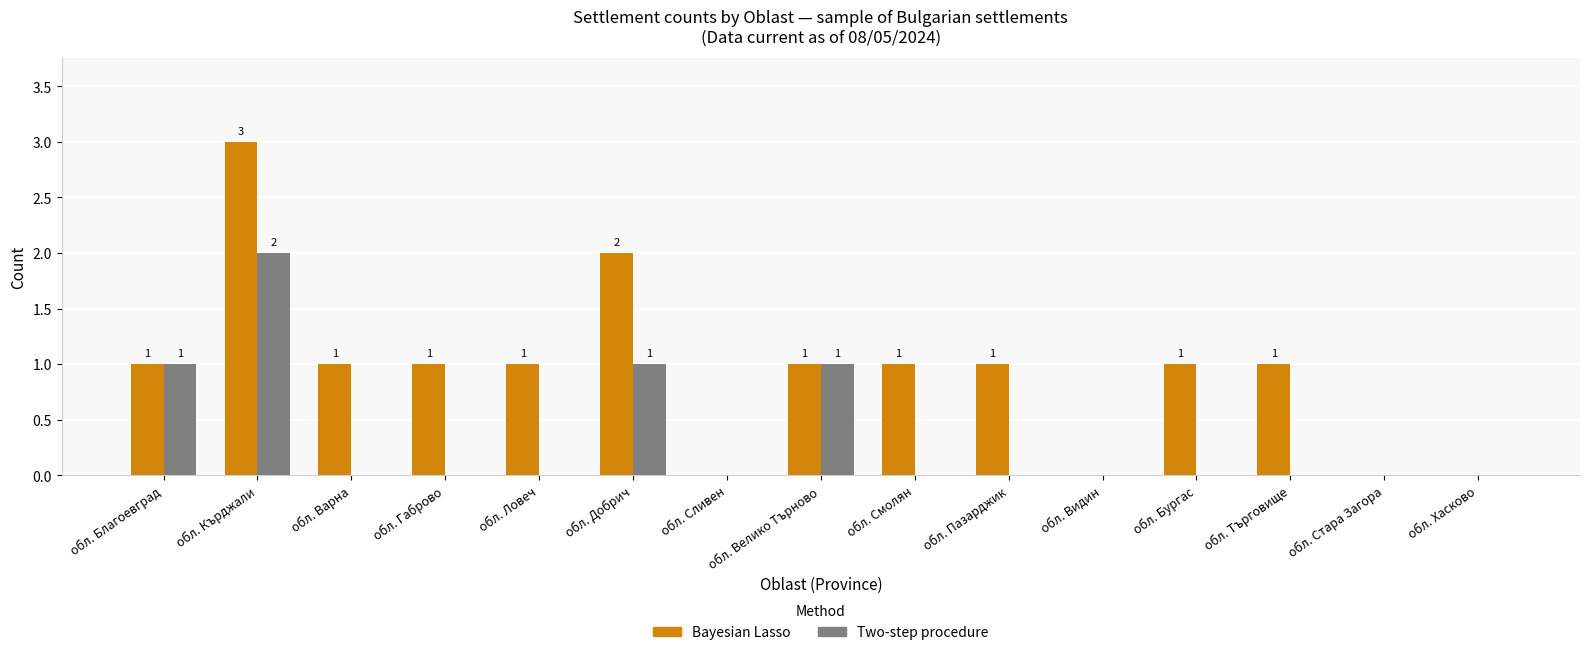

Which series has the largest total across all categories?

Bayesian Lasso